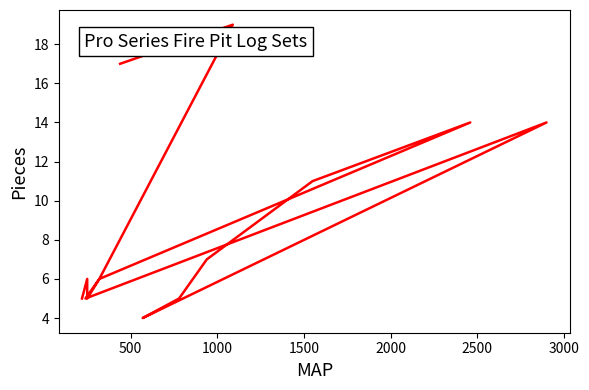

Reading right to left, list all the values displayed in this chart.

17	19	6	5	14	4	5	7	11	14	6	5	6	5